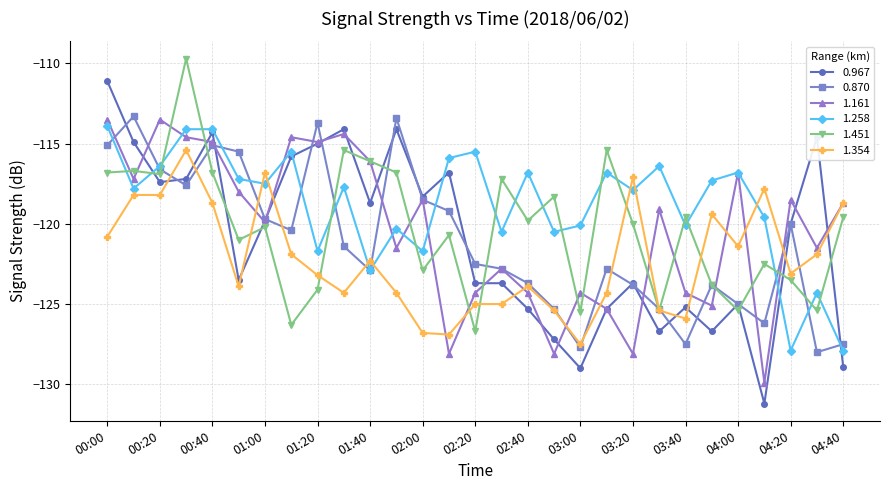

In 1.258, how many points are lower than both neighbors (excluding endpoints)?

10